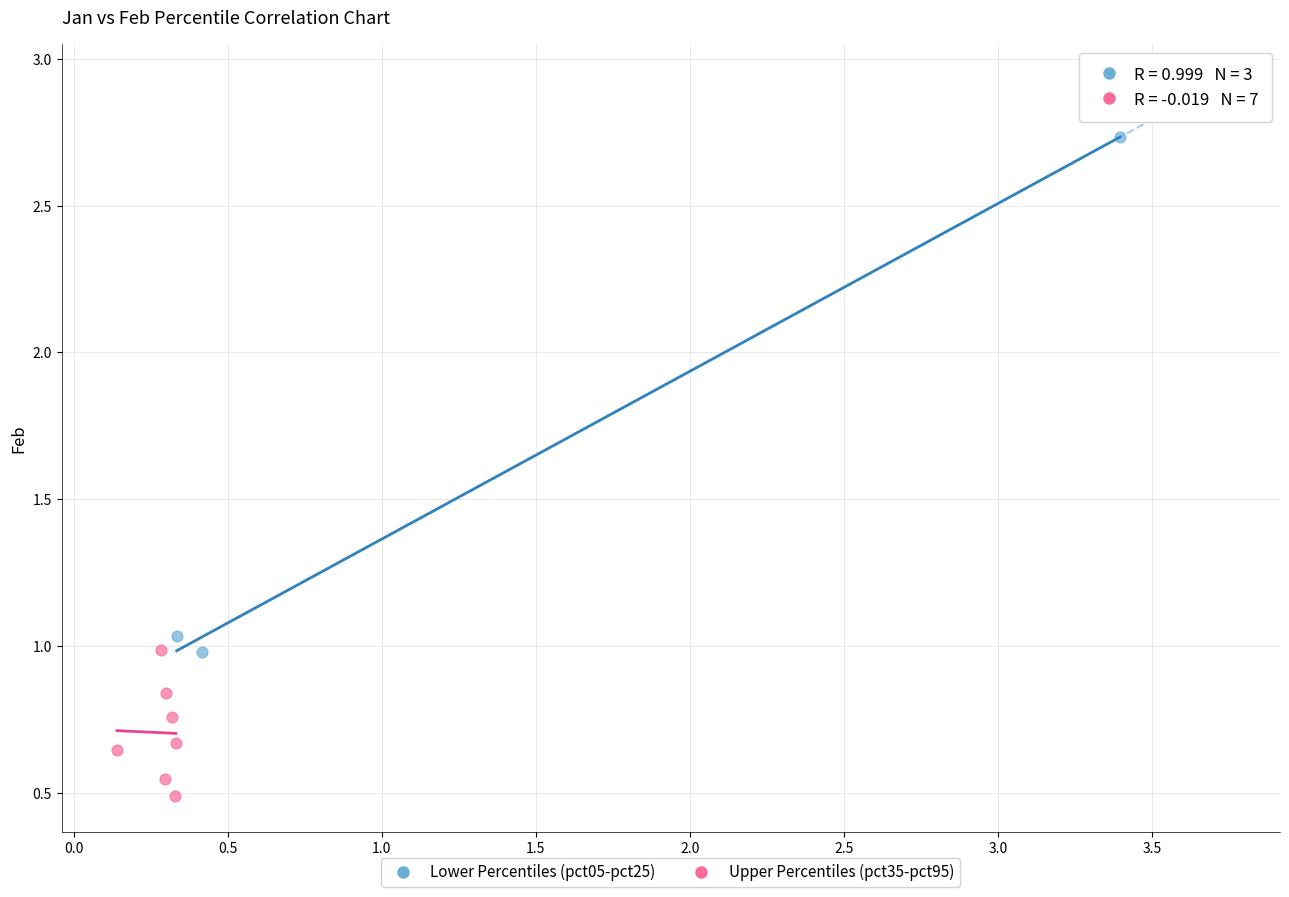

Which series contains the lowest Y value?

Upper Percentiles (pct35-pct95)